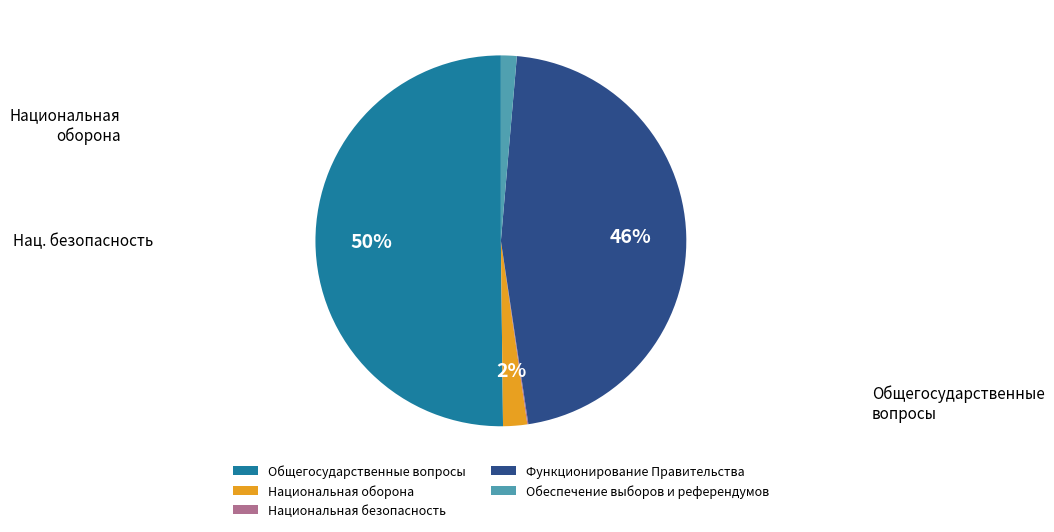

How many slices are in this pie chart?

5